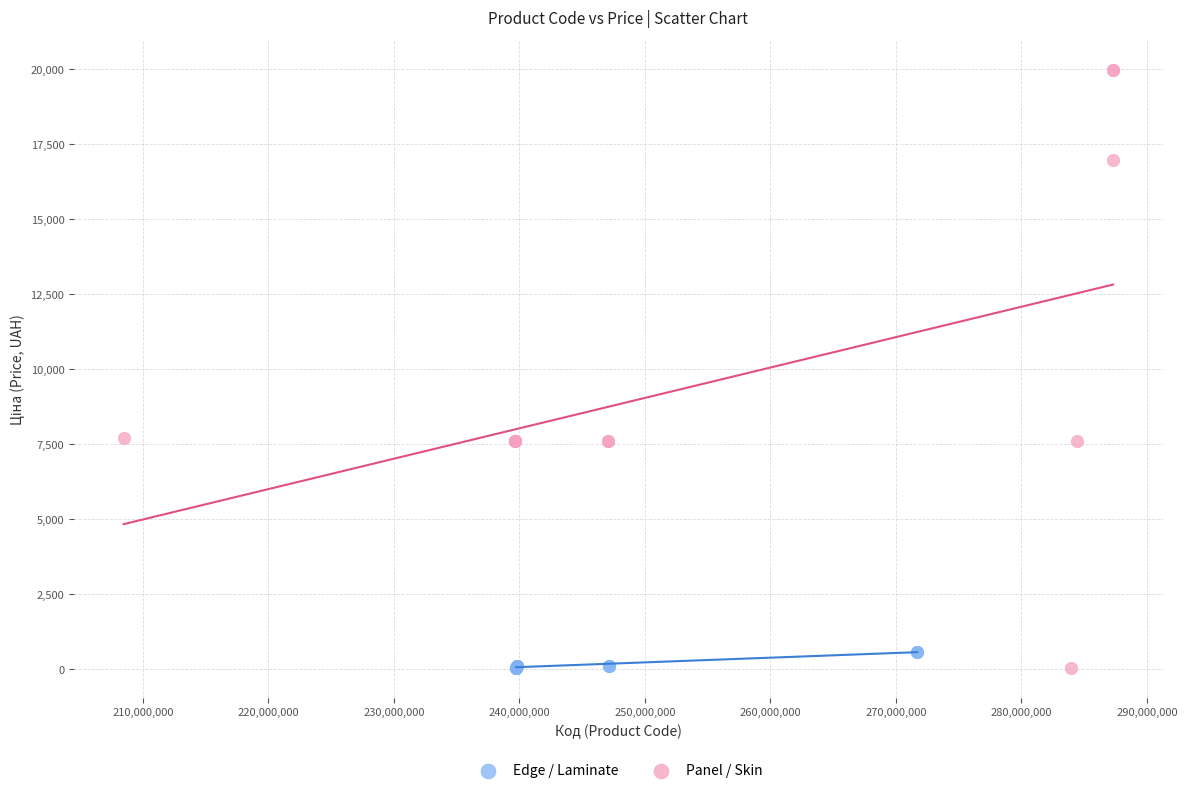

Which series has the widest spread of Y values?

Panel / Skin